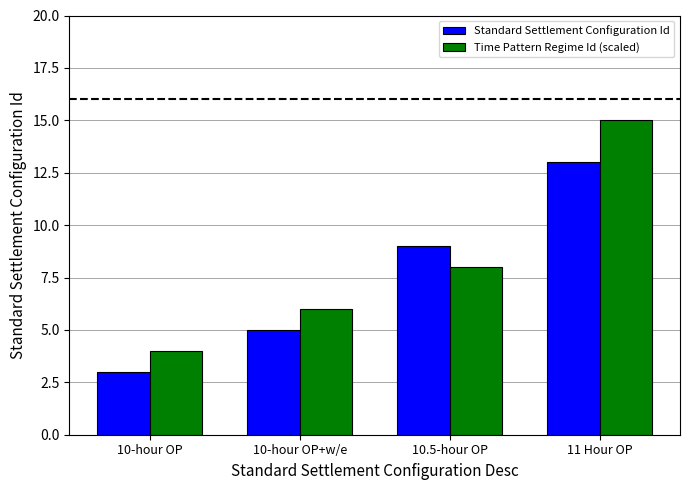

Rank the categories by Standard Settlement Configuration Id value from lowest to highest.

10-hour OP, 10-hour OP+w/e, 10.5-hour OP, 11 Hour OP